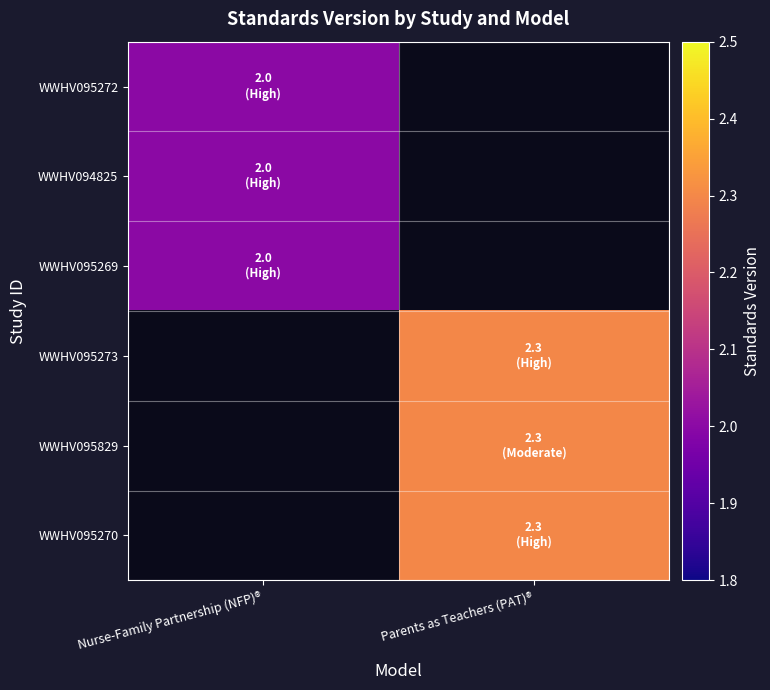

List the labels in order of WWHV095270 value, smallest first.

Nurse-Family Partnership (NFP)®, Parents as Teachers (PAT)®